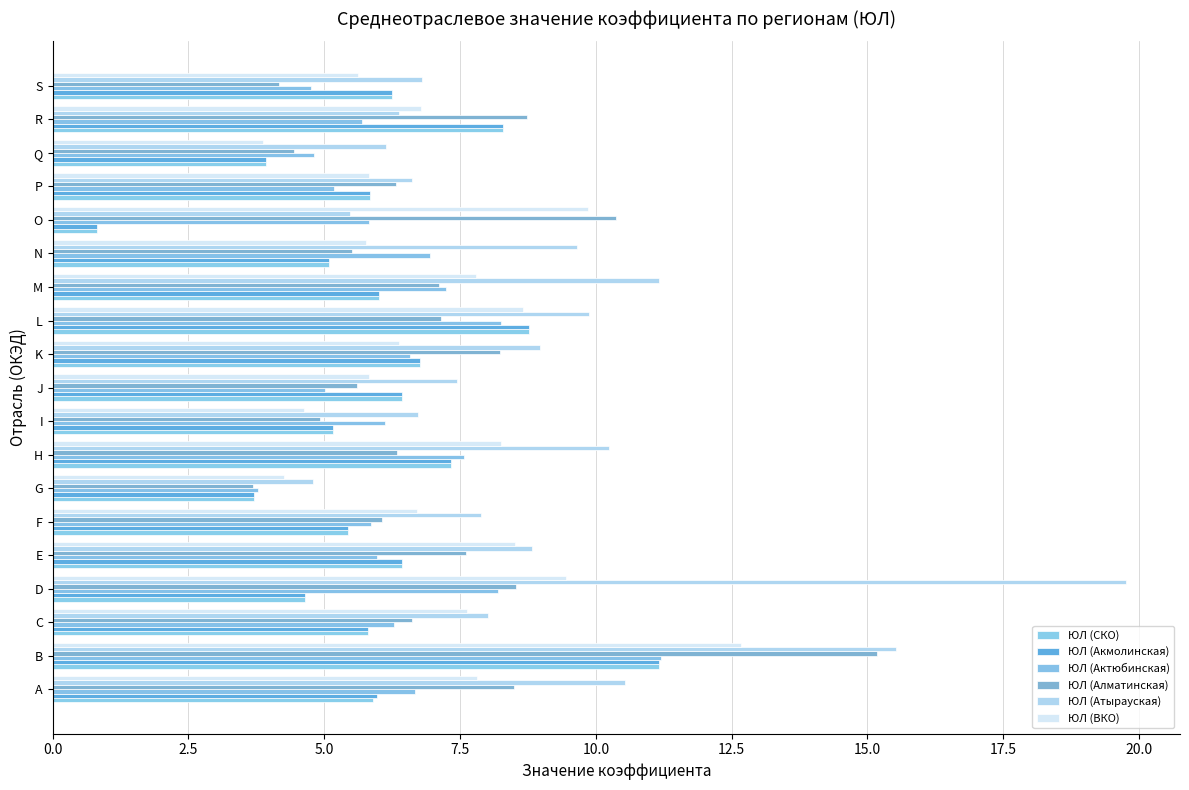

What is the sum of all ЮЛ (СКО) values?

113.7